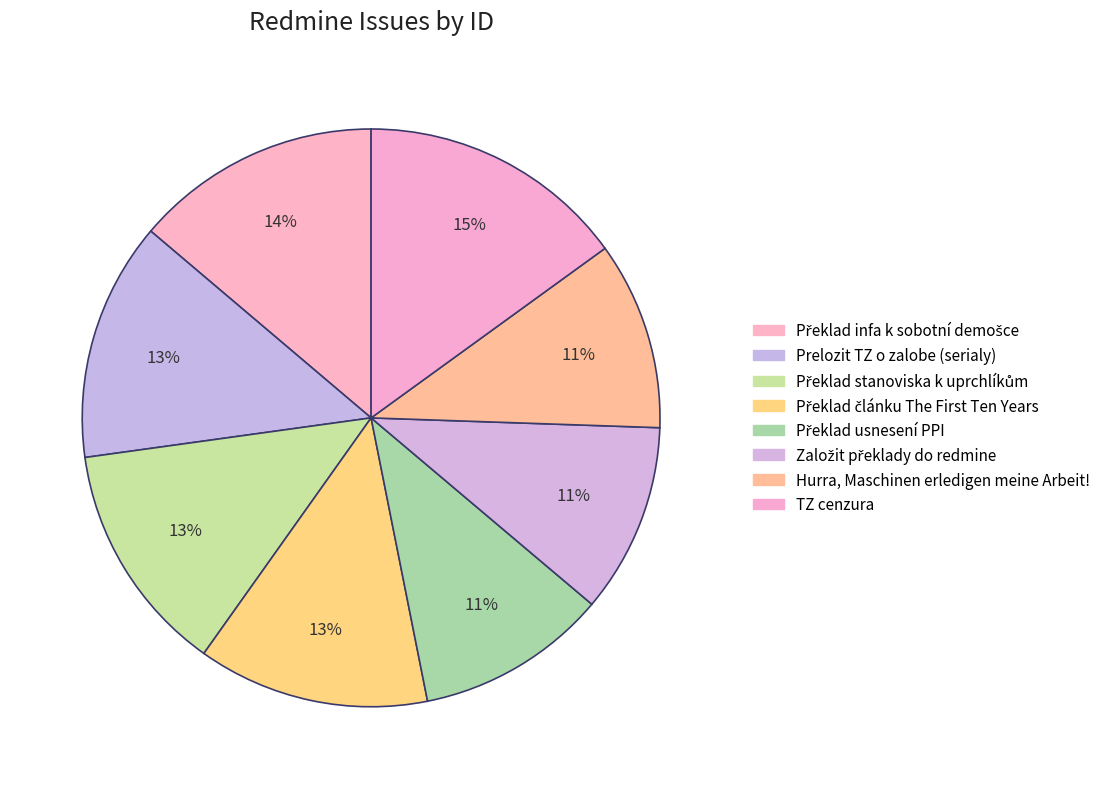

How many slices are in this pie chart?

8